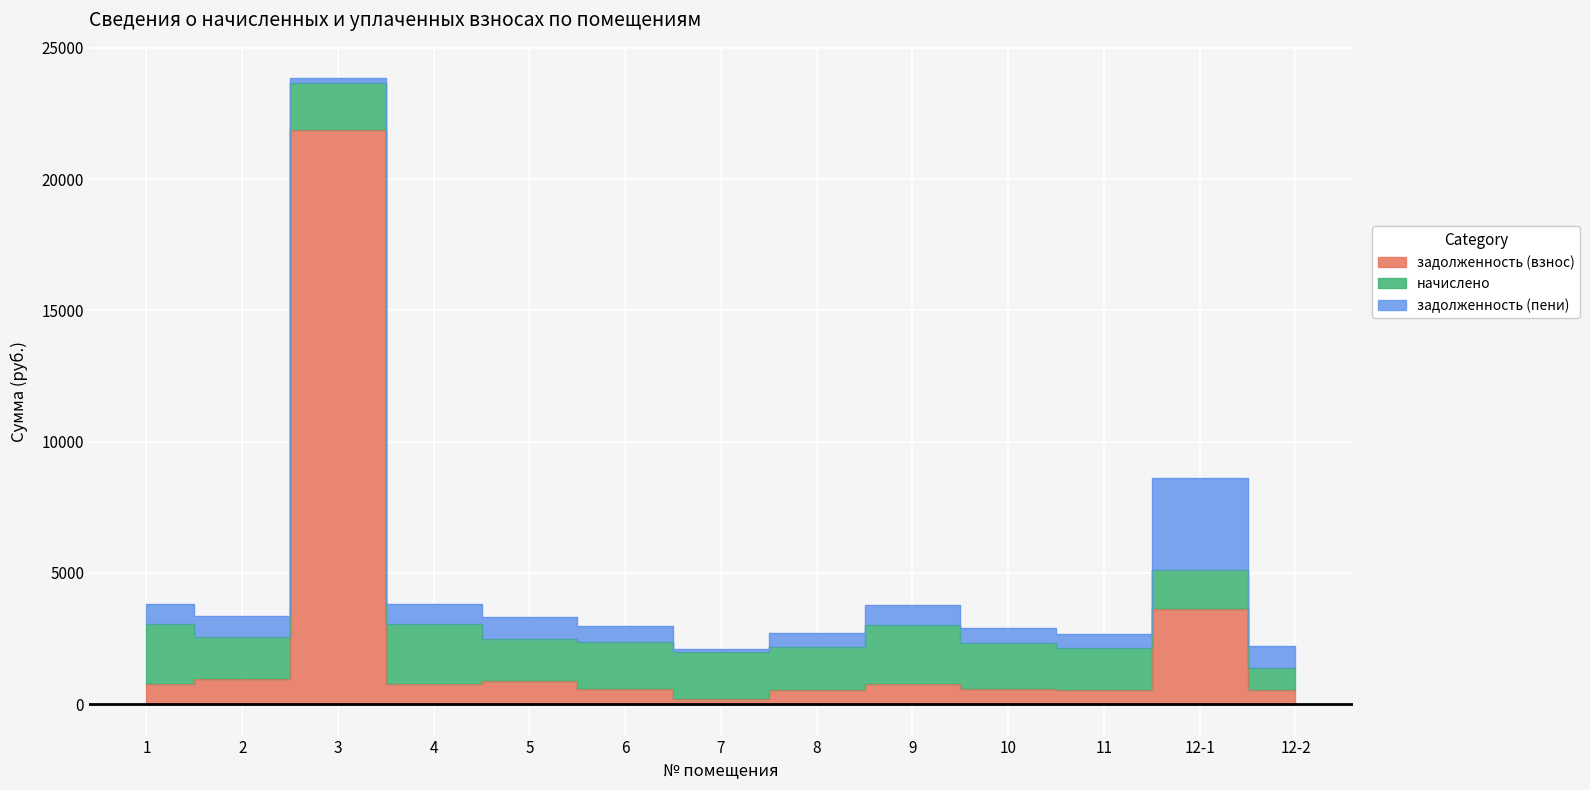

Is the value of задолженность (пени) at 12-2 greater than the value of задолженность (взнос) at 7?

Yes